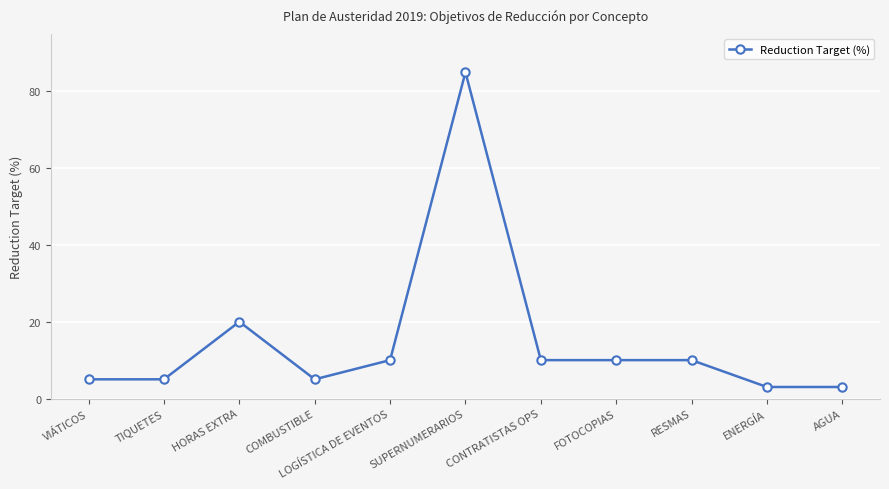

At which category does the data reach its first local peak?

HORAS EXTRA